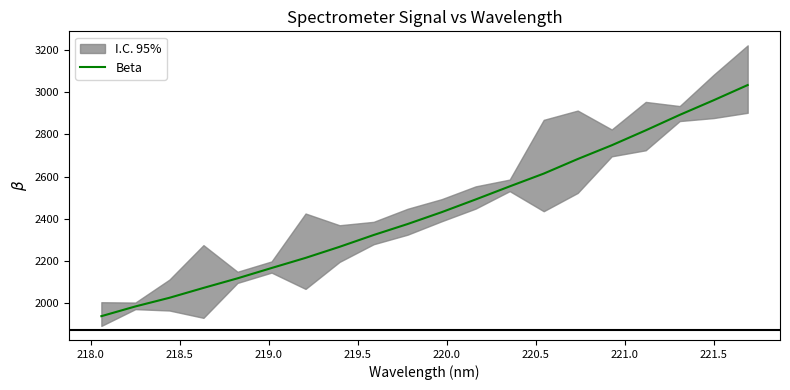

What is the lowest value of the Beta series?

1937.8